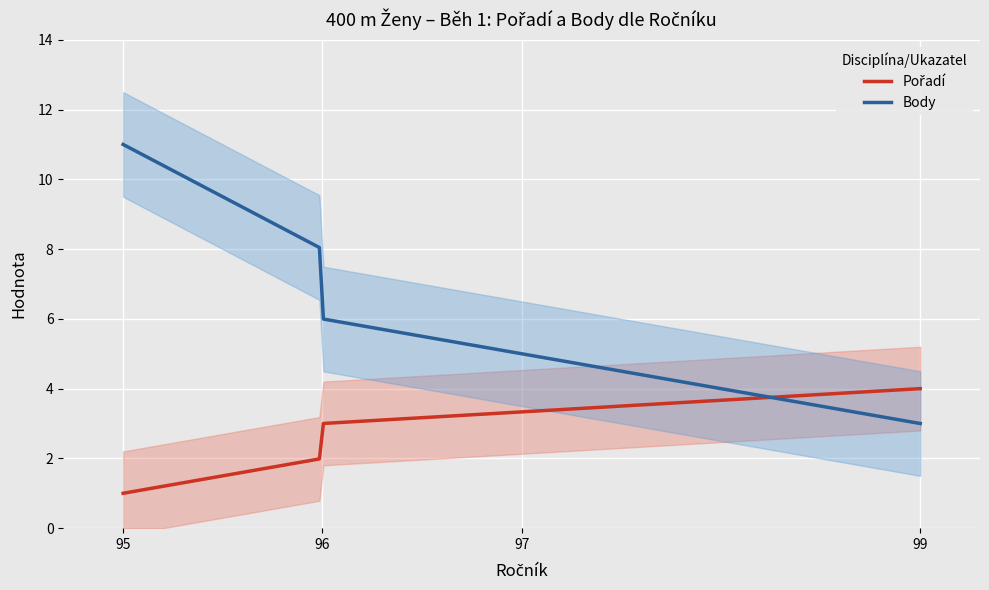

Rank the series at 95 from highest to lowest value.

Body, Pořadí